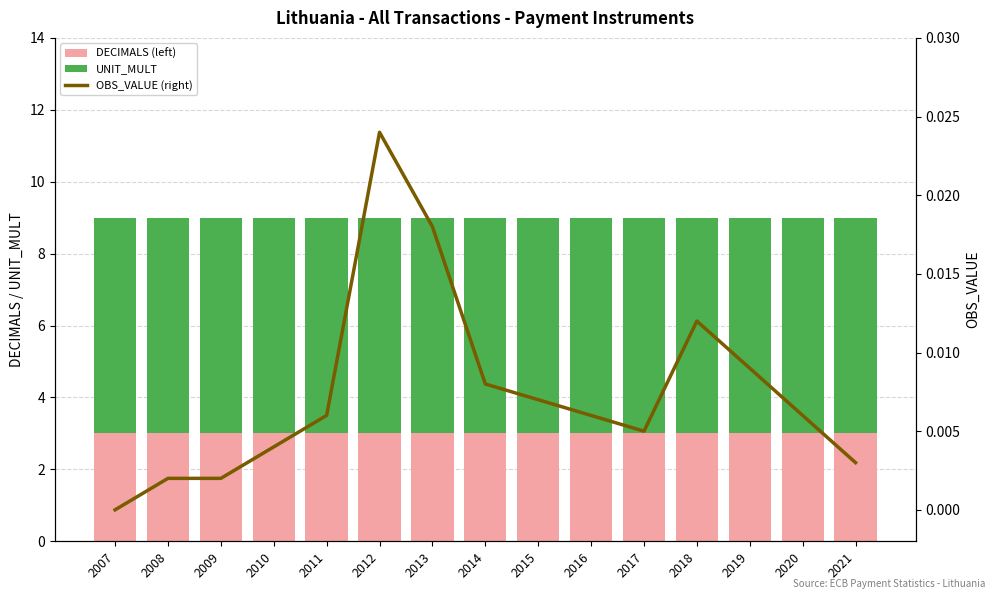

At how many categories does at least one series exceed 4?

15